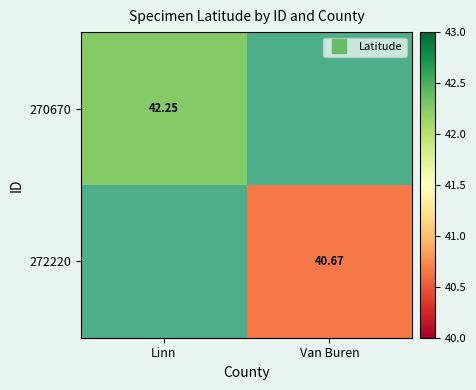

What value does the 272220 series have at Van Buren?

40.7